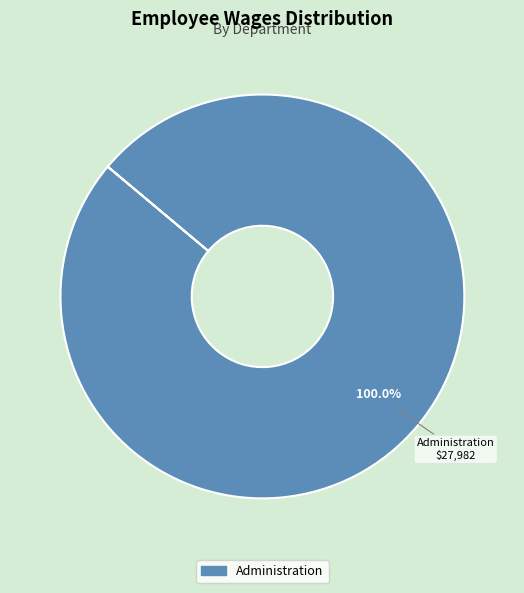

Is there a majority slice in this chart?

Yes